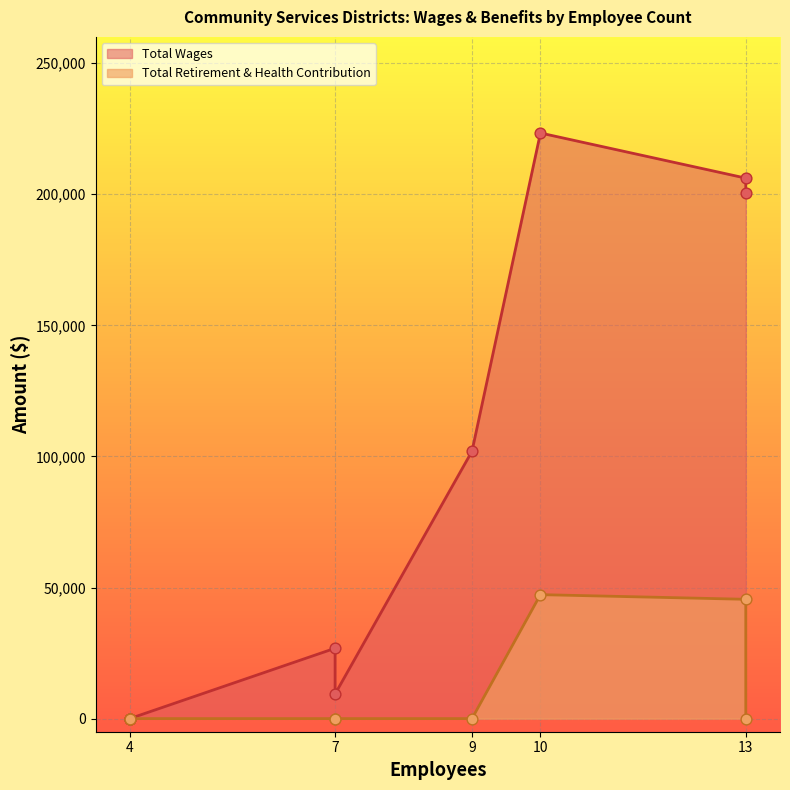

Is the value of Total Retirement & Health Contribution at 10 greater than the value of Total Wages at 7?

Yes